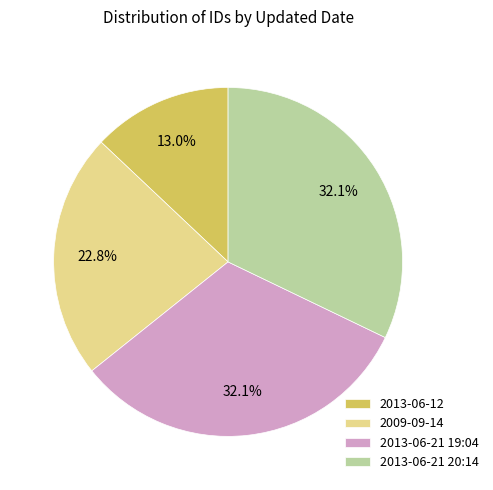

Does 2013-06-21 20:14 account for over 50% of the chart?

No